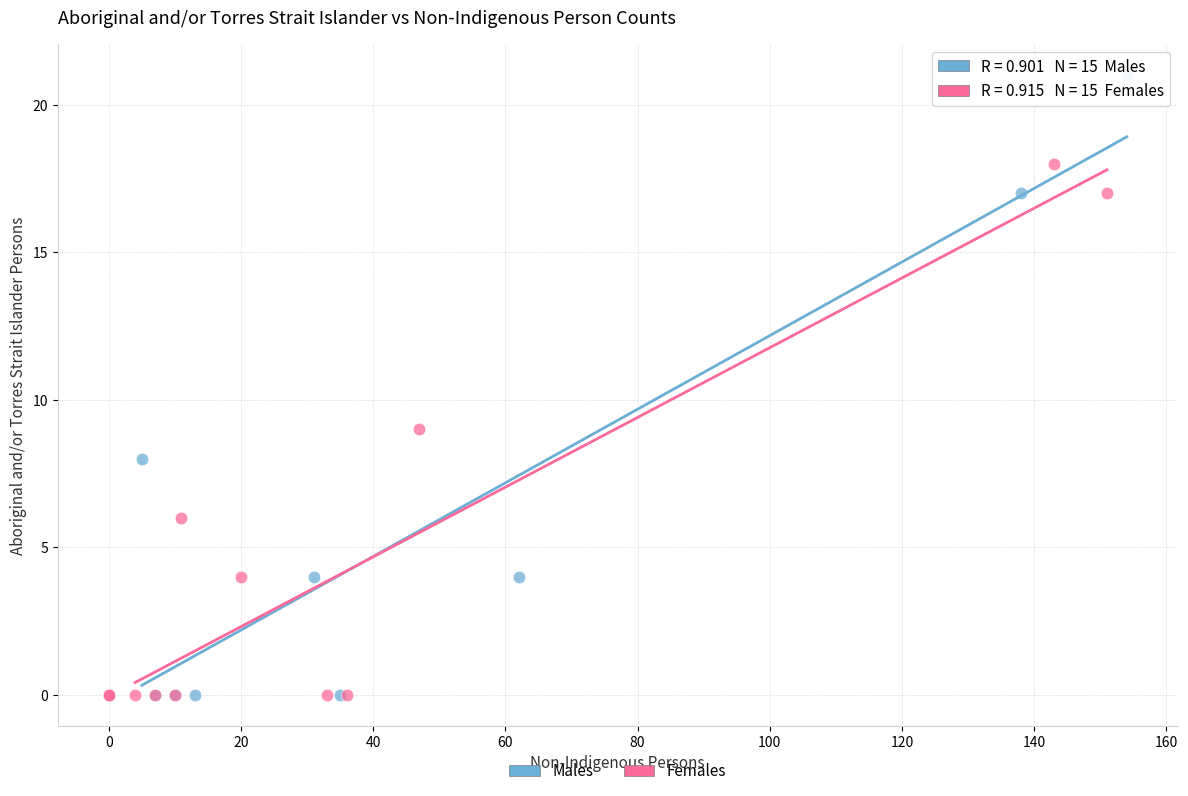

Which series contains the highest Y value?

Males